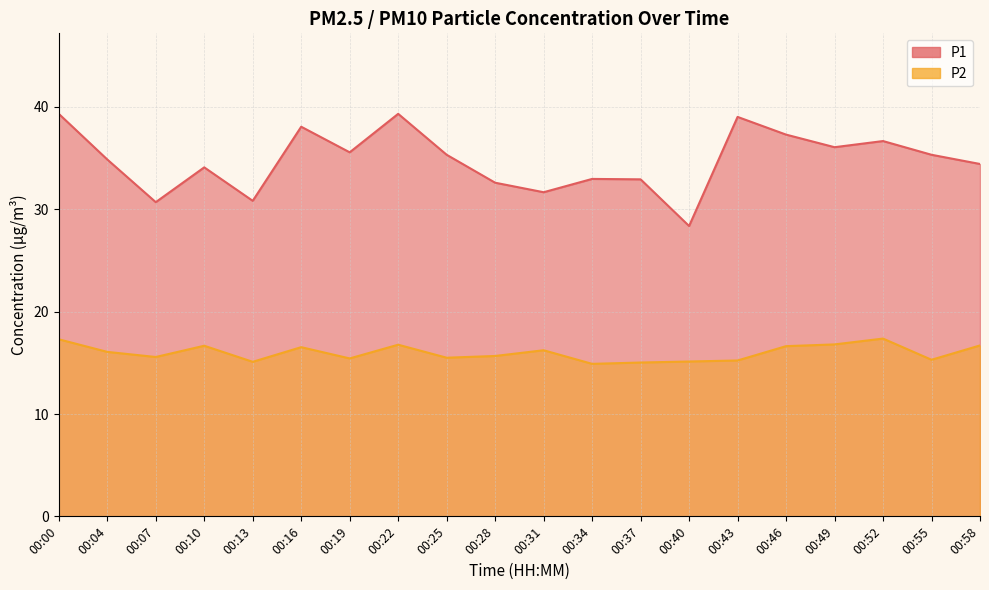

Where is the first local minimum for P2?

00:07